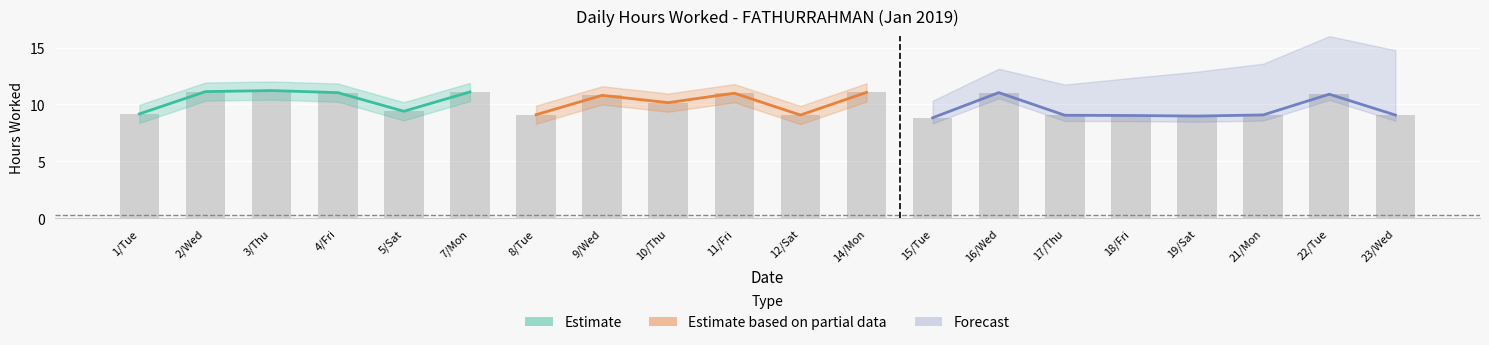

What is the greatest value displayed?

11.2